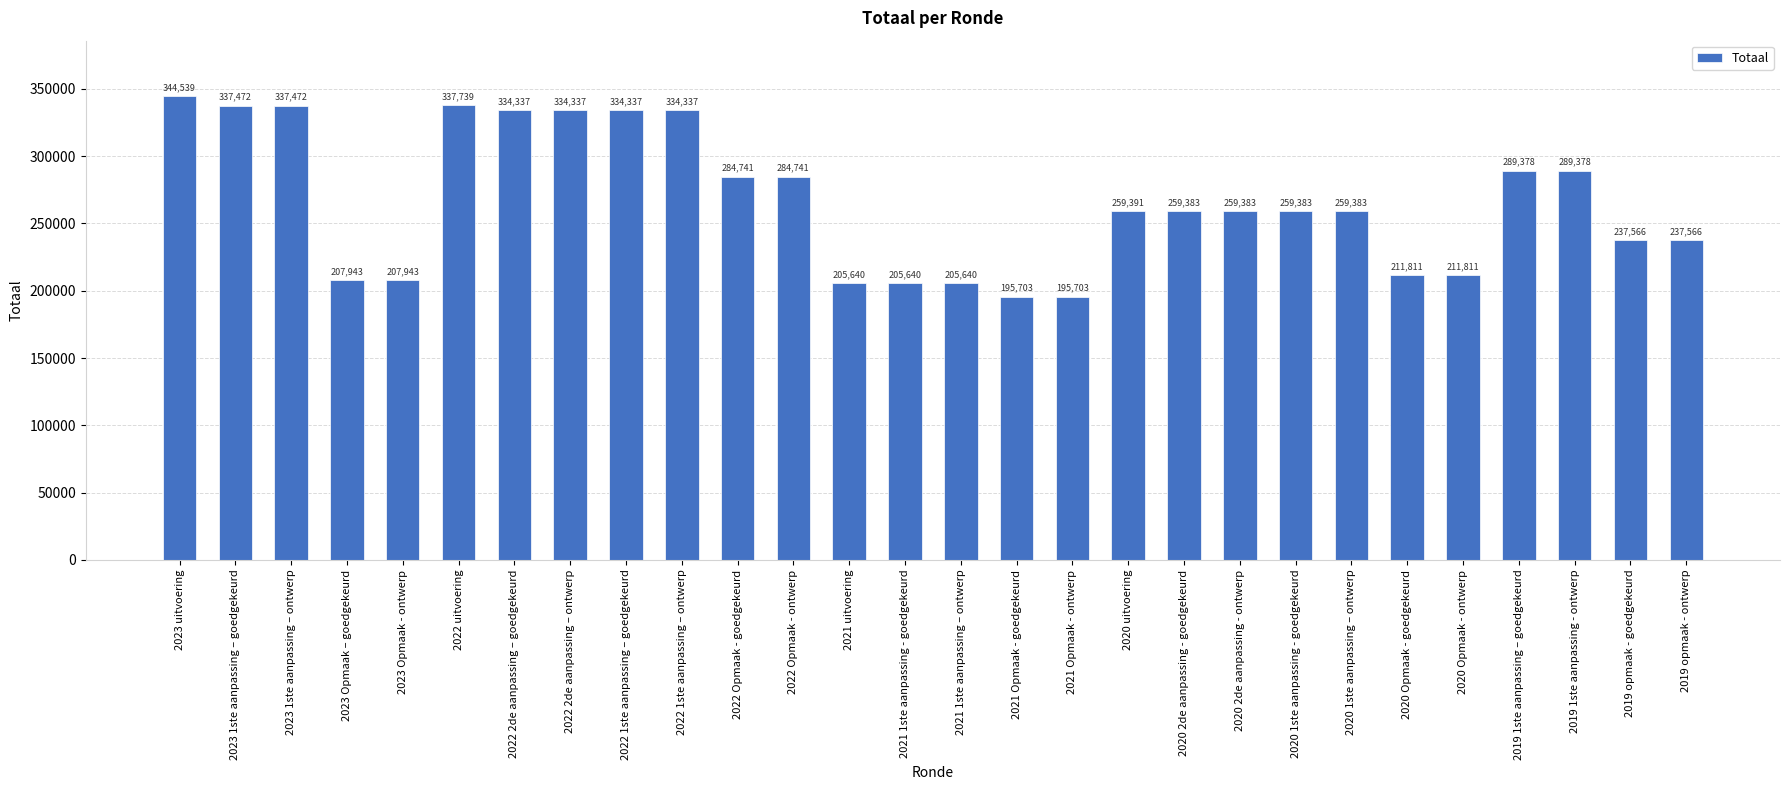

Reading left to right, transcribe all the data shown in this chart.

2023 uitvoering=344539	2023 1ste aanpassing – goedgekeurd=337472	2023 1ste aanpassing – ontwerp=337472	2023 Opmaak – goedgekeurd=207943	2023 Opmaak - ontwerp=207943	2022 uitvoering=337739	2022 2de aanpassing – goedgekeurd=334337	2022 2de aanpassing – ontwerp=334337	2022 1ste aanpassing – goedgekeurd=334337	2022 1ste aanpassing – ontwerp=334337	2022 Opmaak - goedgekeurd=284741	2022 Opmaak - ontwerp=284741	2021 uitvoering=205640	2021 1ste aanpassing - goedgekeurd=205640	2021 1ste aanpassing – ontwerp=205640	2021 Opmaak - goedgekeurd=195703	2021 Opmaak - ontwerp=195703	2020 uitvoering=259391	2020 2de aanpassing - goedgekeurd=259383	2020 2de aanpassing - ontwerp=259383	2020 1ste aanpassing - goedgekeurd=259383	2020 1ste aanpassing – ontwerp=259383	2020 Opmaak - goedgekeurd=211811	2020 Opmaak - ontwerp=211811	2019 1ste aanpassing – goedgekeurd=289378	2019 1ste aanpassing - ontwerp=289378	2019 opmaak - goedgekeurd=237566	2019 opmaak - ontwerp=237566